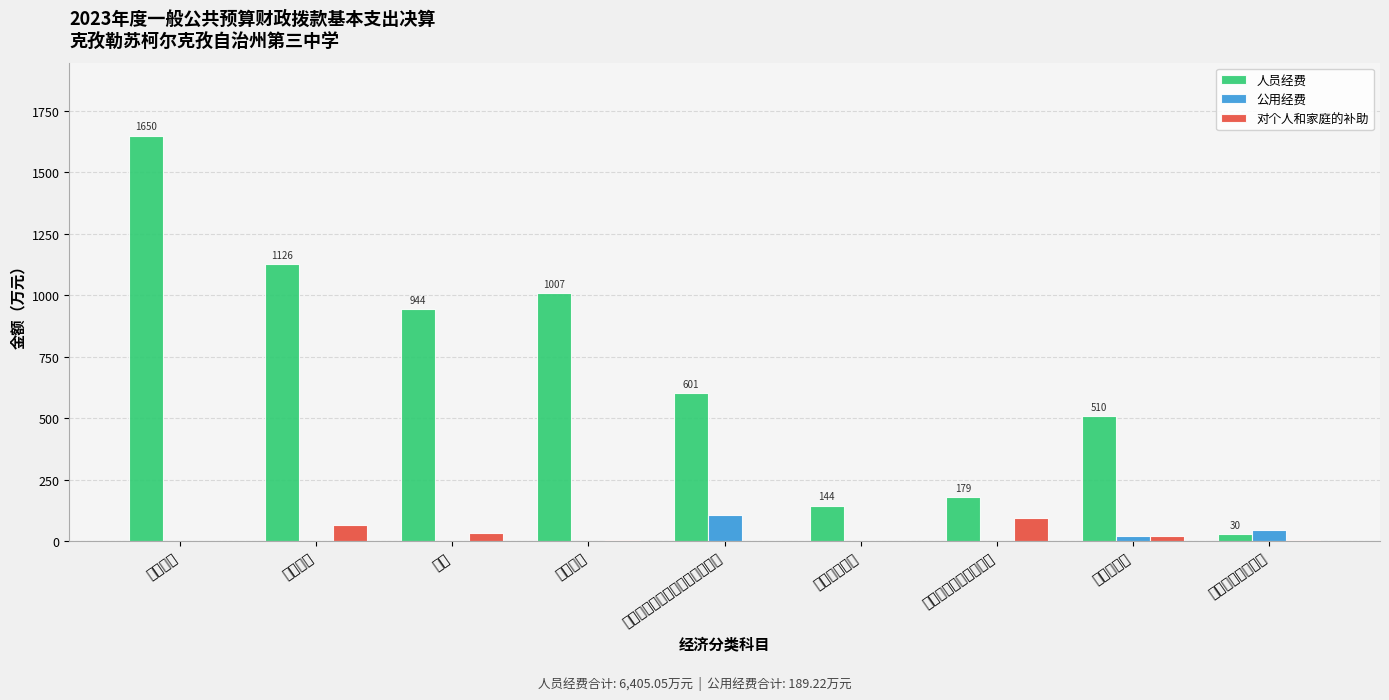

What is the approximate value of 对个人和家庭的补助 at 奖金?

30.7